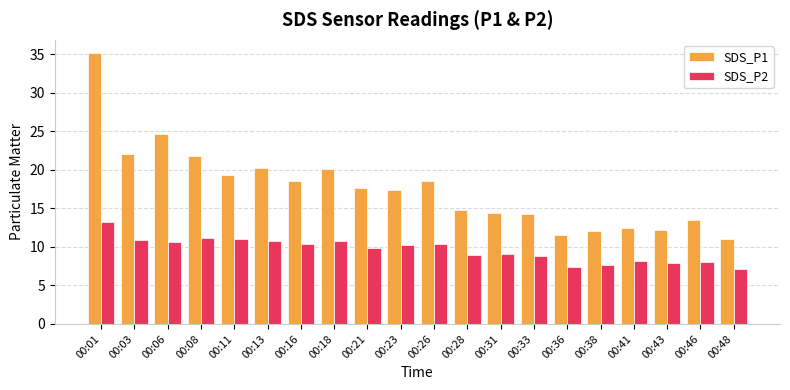

True or false: SDS_P1 has a value of 20.8 at 00:38.

False